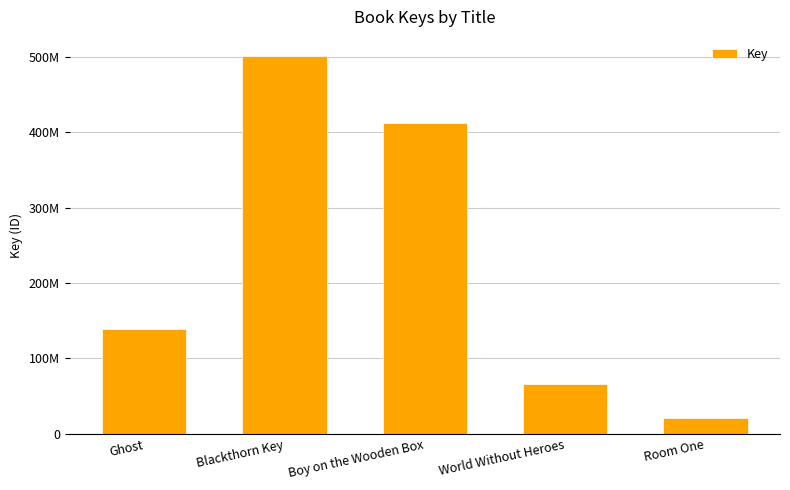

Is it true that the value at Room One is 33337368?

False